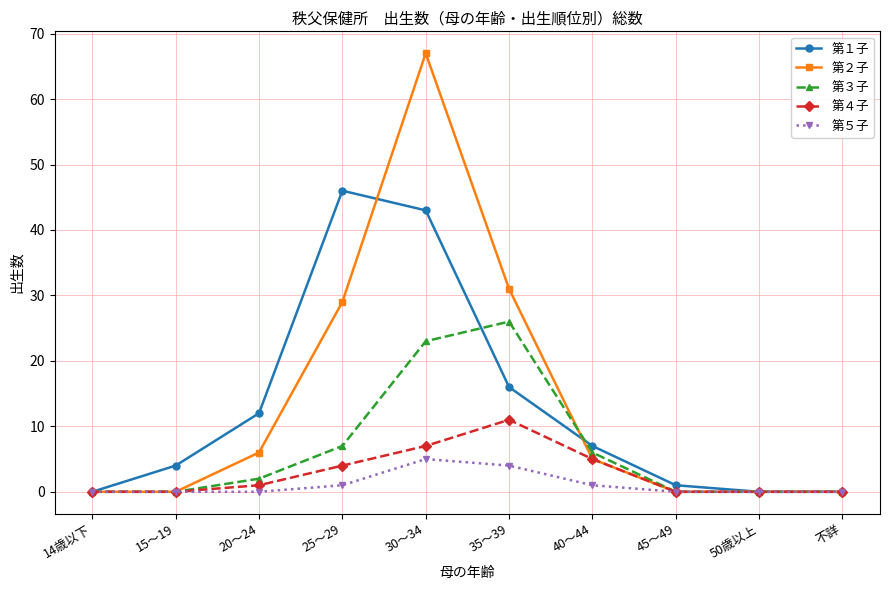

True or false: 第３子 has more than 0 points higher than both neighbors.

True